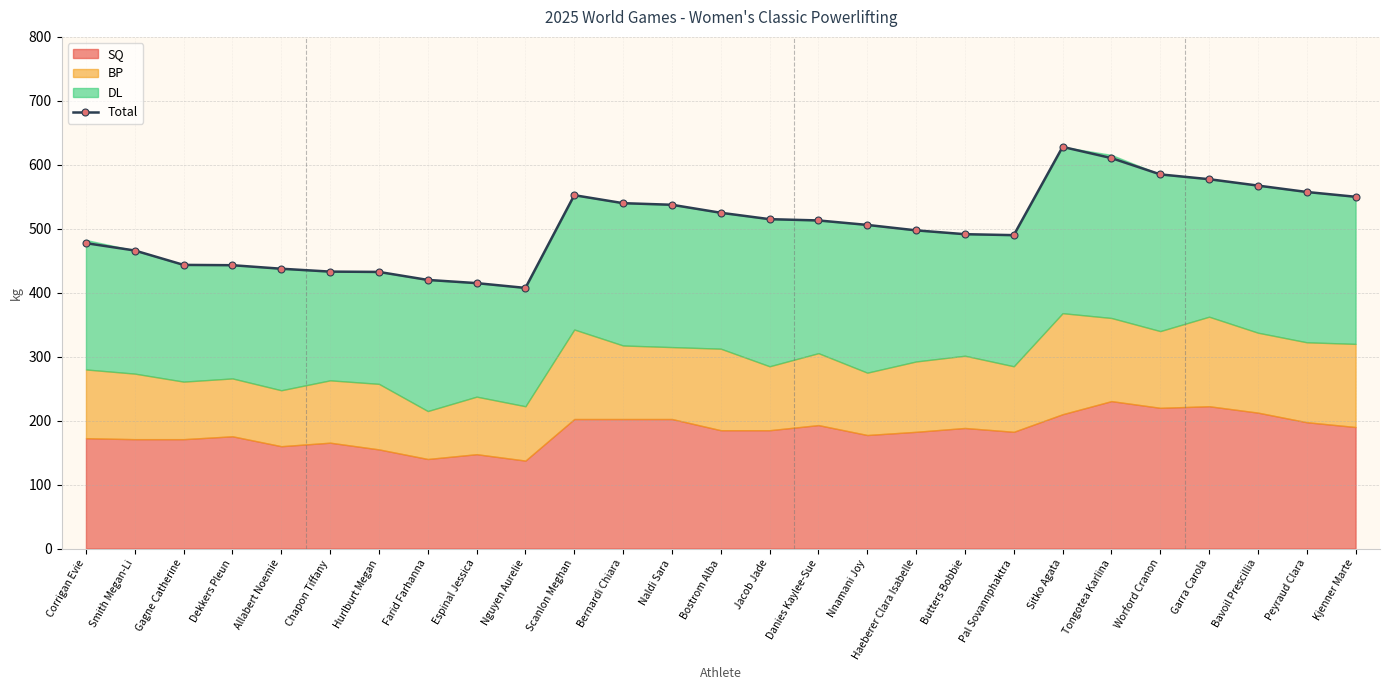

Rank the categories by value from lowest to highest.

Nguyen Aurelie, Espinal Jessica, Farid Farhanna, Hurlburt Megan, Chapon Tiffany, Allabert Noemie, Dekkers Pleun, Gagne Catherine, Smith Megan-Li, Corrigan Evie, Pal Sovannphaktra, Butters Bobbie, Haeberer Clara Isabelle, Nnamani Joy, Danies Kaylee-Sue, Jacob Jade, Bostrom Alba, Naldi Sara, Bernardi Chiara, Kjenner Marte, Scanlon Meghan, Peyraud Clara, Bavoil Prescillia, Garra Carola, Worford Cranon, Tongotea Karlina, Sitko Agata